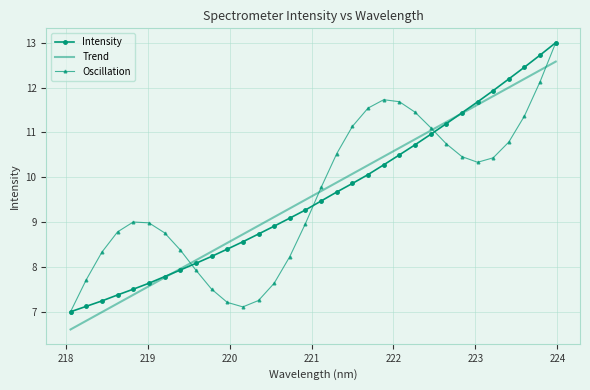

What is the greatest value displayed?

13.0